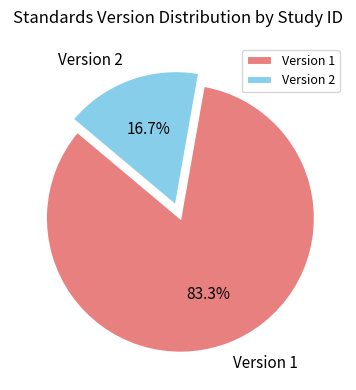

Which has a higher value, Version 1 or Version 2?

Version 1